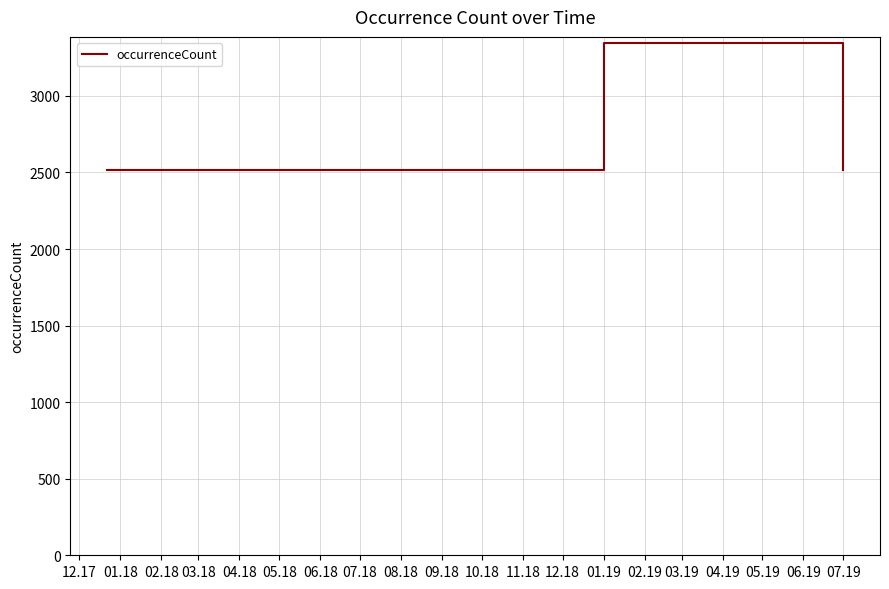

What is the smallest value displayed?

2517